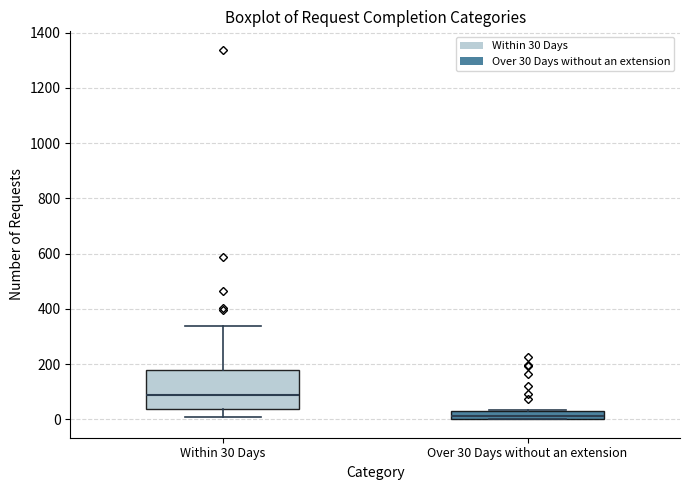

Which box's median line is the highest?

Within 30 Days